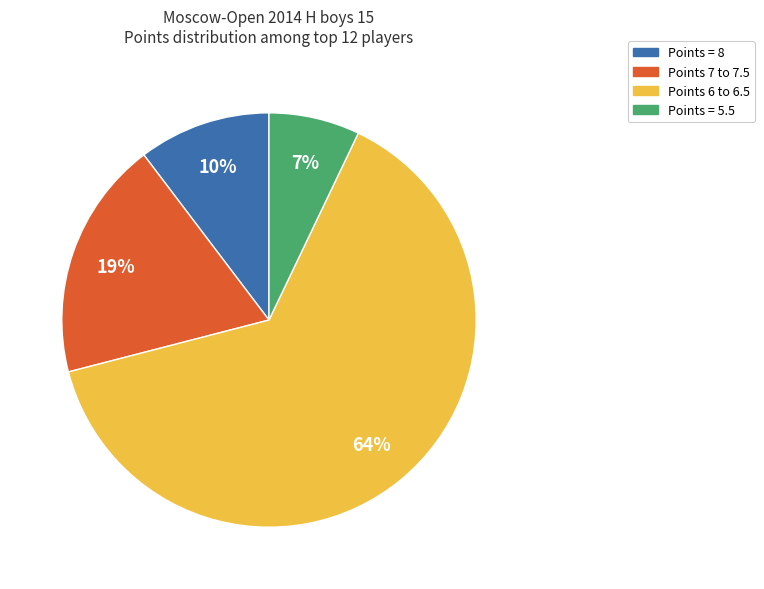

To the nearest percent, what is the average slice percentage?

25%